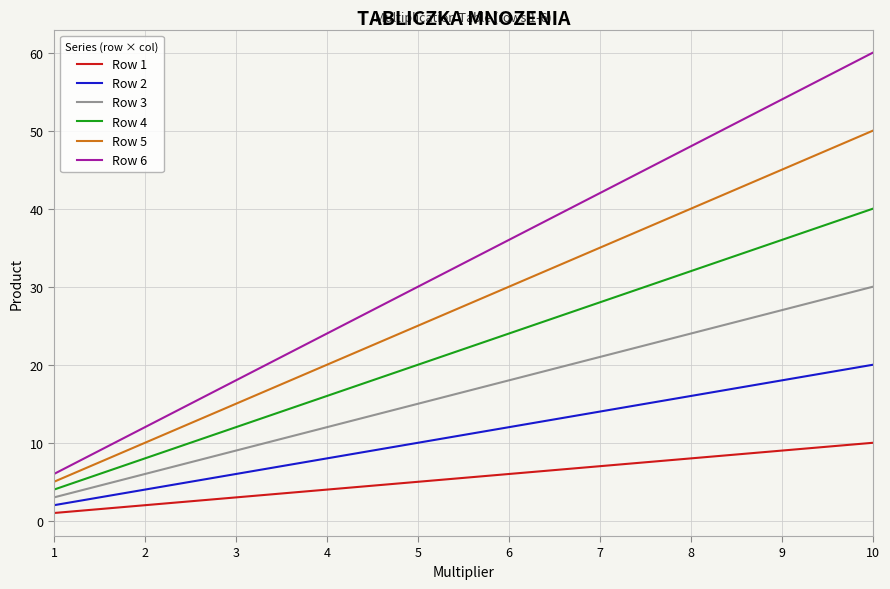

Reading left to right, transcribe all the data shown in this chart.

Row 1: 1=1	2=2	3=3	4=4	5=5	6=6	7=7	8=8	9=9	10=10
Row 2: 1=2	2=4	3=6	4=8	5=10	6=12	7=14	8=16	9=18	10=20
Row 3: 1=3	2=6	3=9	4=12	5=15	6=18	7=21	8=24	9=27	10=30
Row 4: 1=4	2=8	3=12	4=16	5=20	6=24	7=28	8=32	9=36	10=40
Row 5: 1=5	2=10	3=15	4=20	5=25	6=30	7=35	8=40	9=45	10=50
Row 6: 1=6	2=12	3=18	4=24	5=30	6=36	7=42	8=48	9=54	10=60